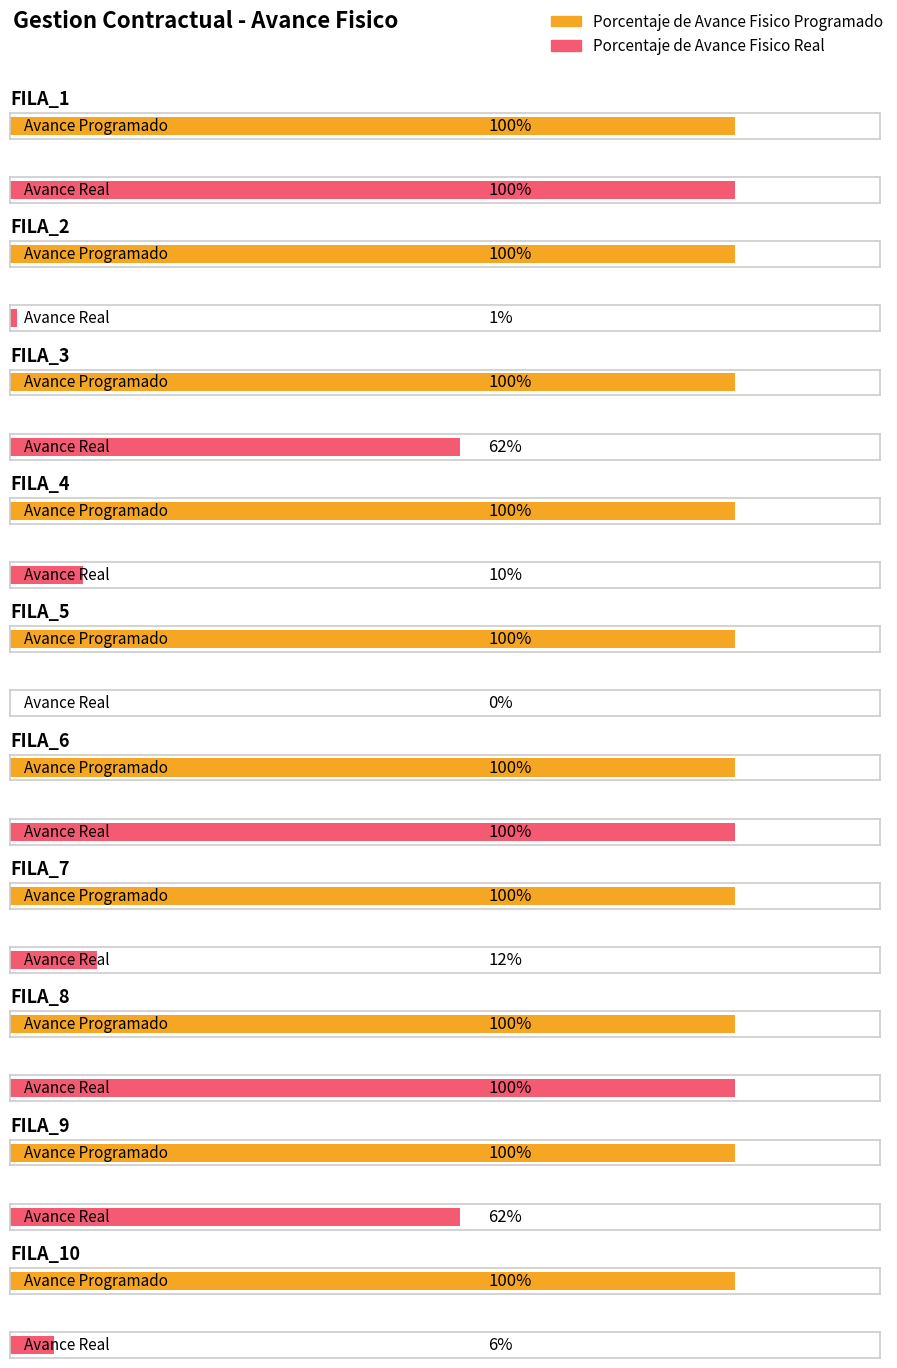

Is the value of Porcentaje de Avance Fisico Programado at FILA_10 greater than the value of Porcentaje de Avance Fisico Real at FILA_7?

Yes